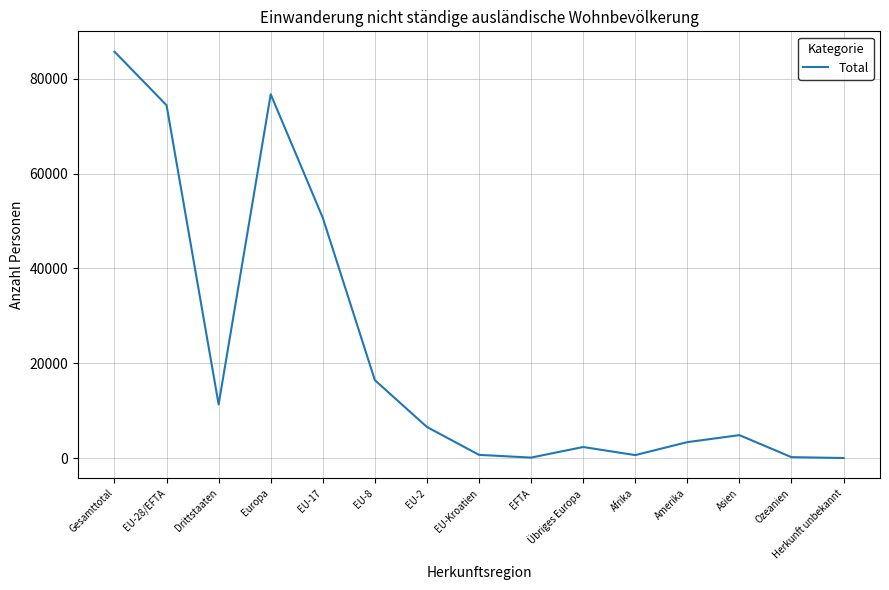

At which label is the value closest to 42866?

EU-17